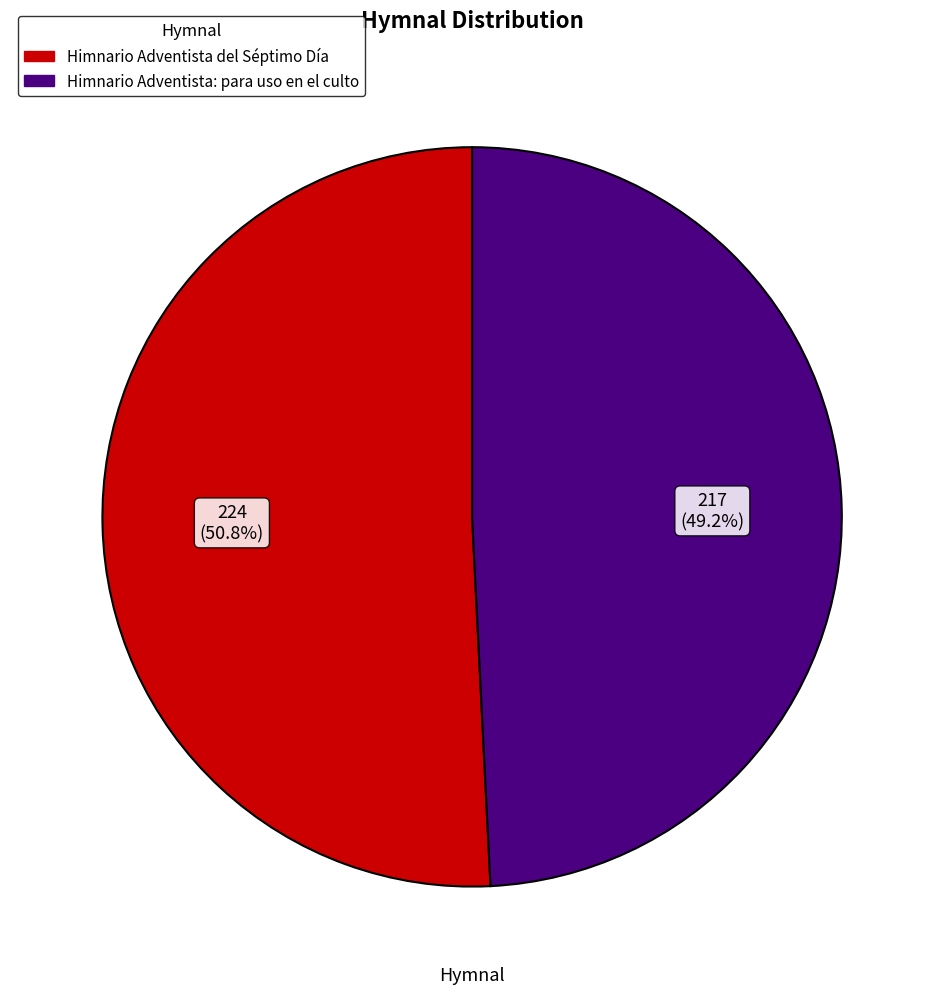

Which slice is the smallest?

Himnario Adventista: para uso en el culto